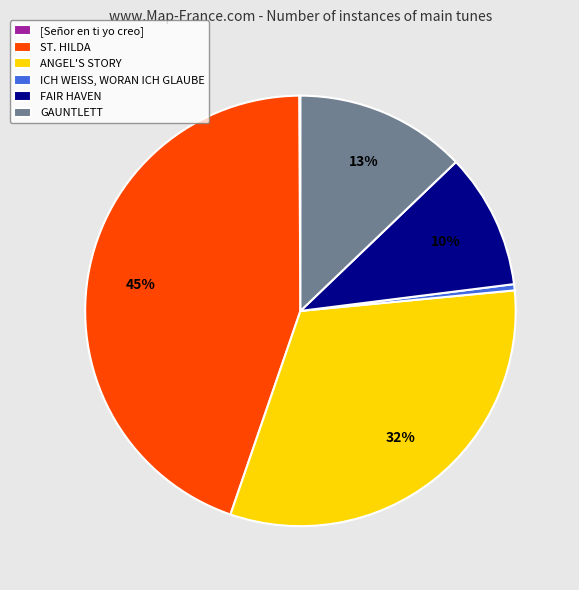

What is the largest slice in the pie chart?

ST. HILDA